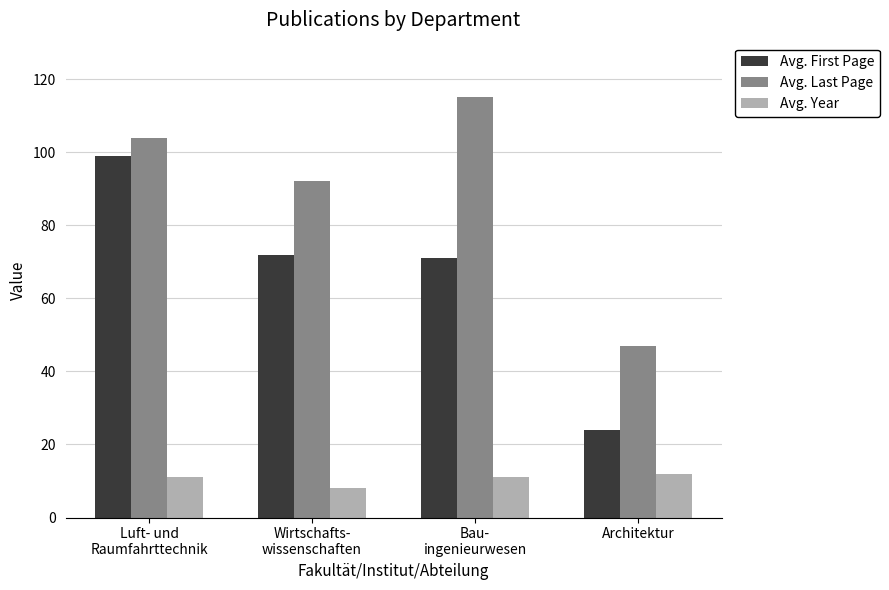

What are all the series names shown in the legend?

Avg. First Page, Avg. Last Page, Avg. Year